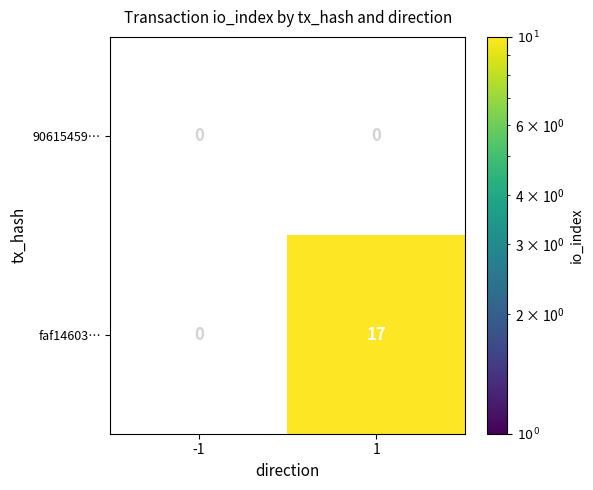

Reading right to left, extract all data points from this chart.

90615459…: 1=0	-1=0
faf14603…: 1=17	-1=0